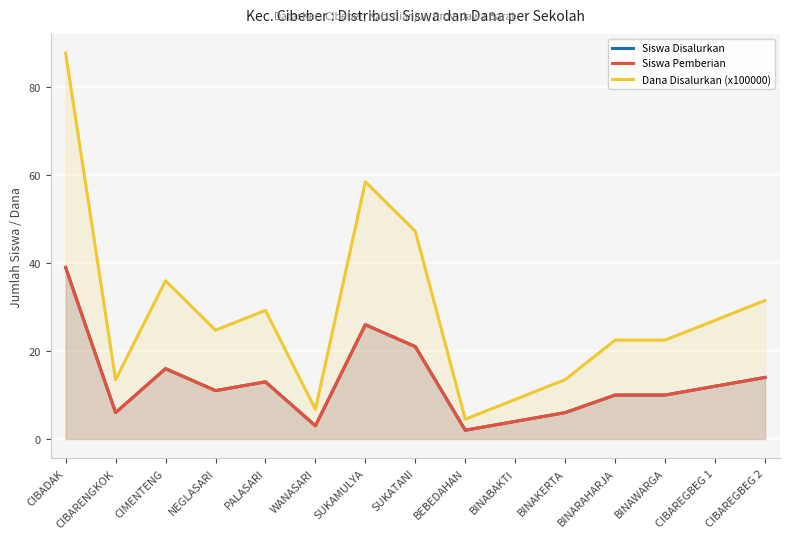

What is the difference between the maximum and minimum values in the Siswa Pemberian series?

37.0